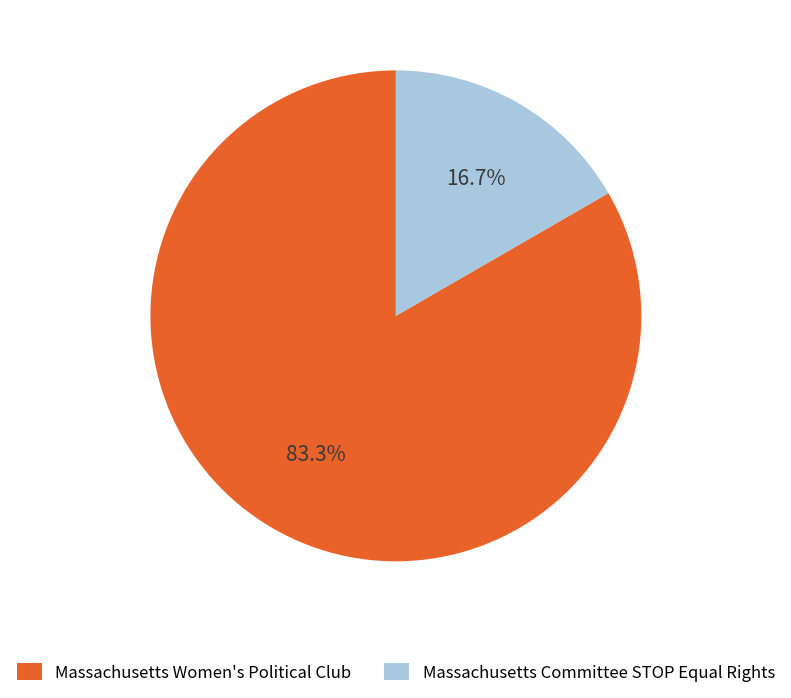

How many segments does this pie chart have?

2